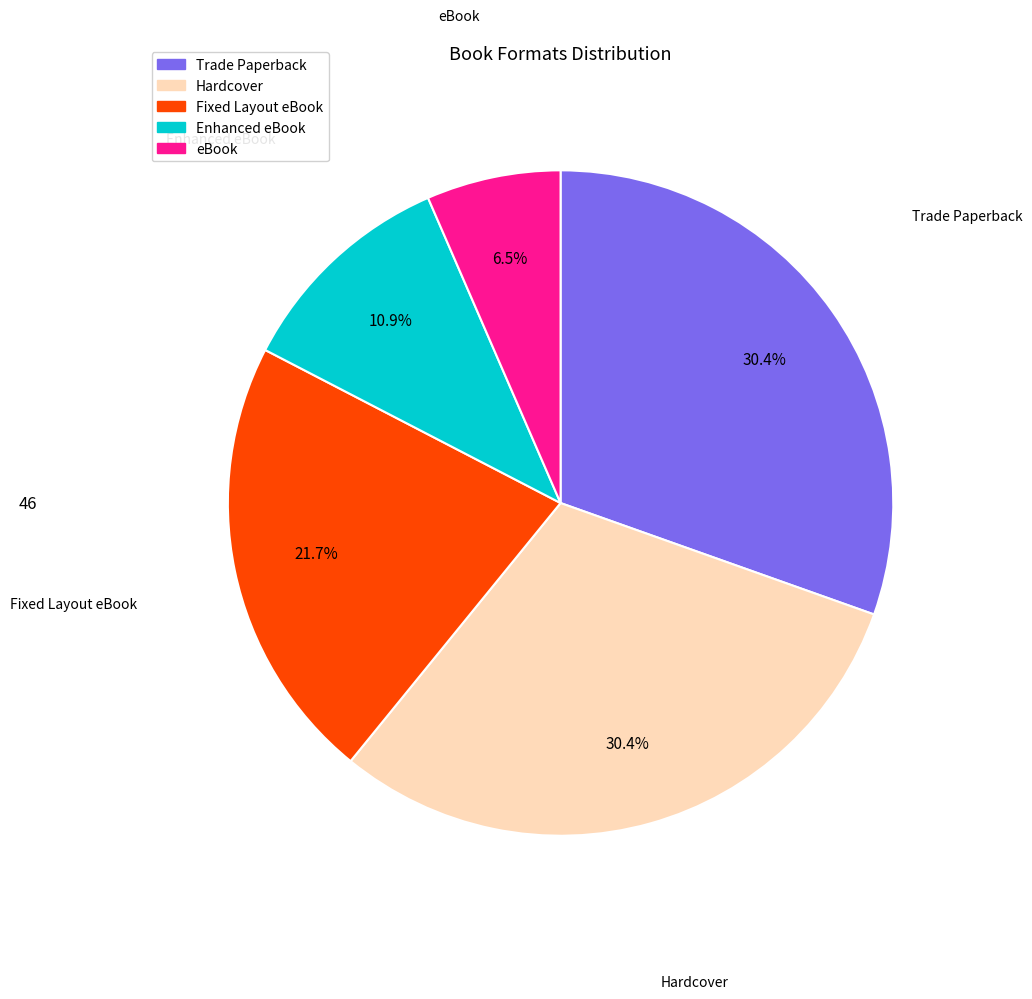

What is the smallest slice in the pie chart?

eBook